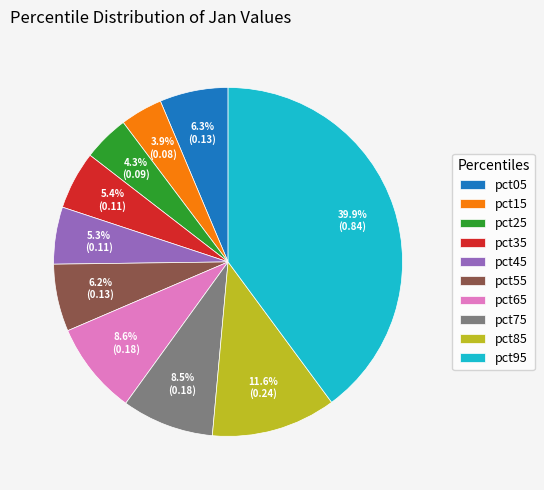

To the nearest percent, what is the average slice percentage?

10%